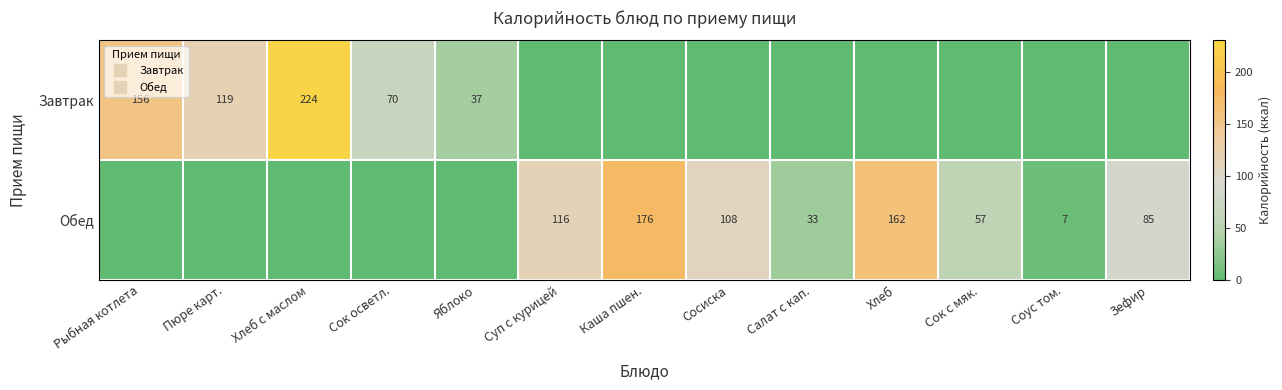

Rank the series at Салат с кап. from highest to lowest value.

Обед, Завтрак